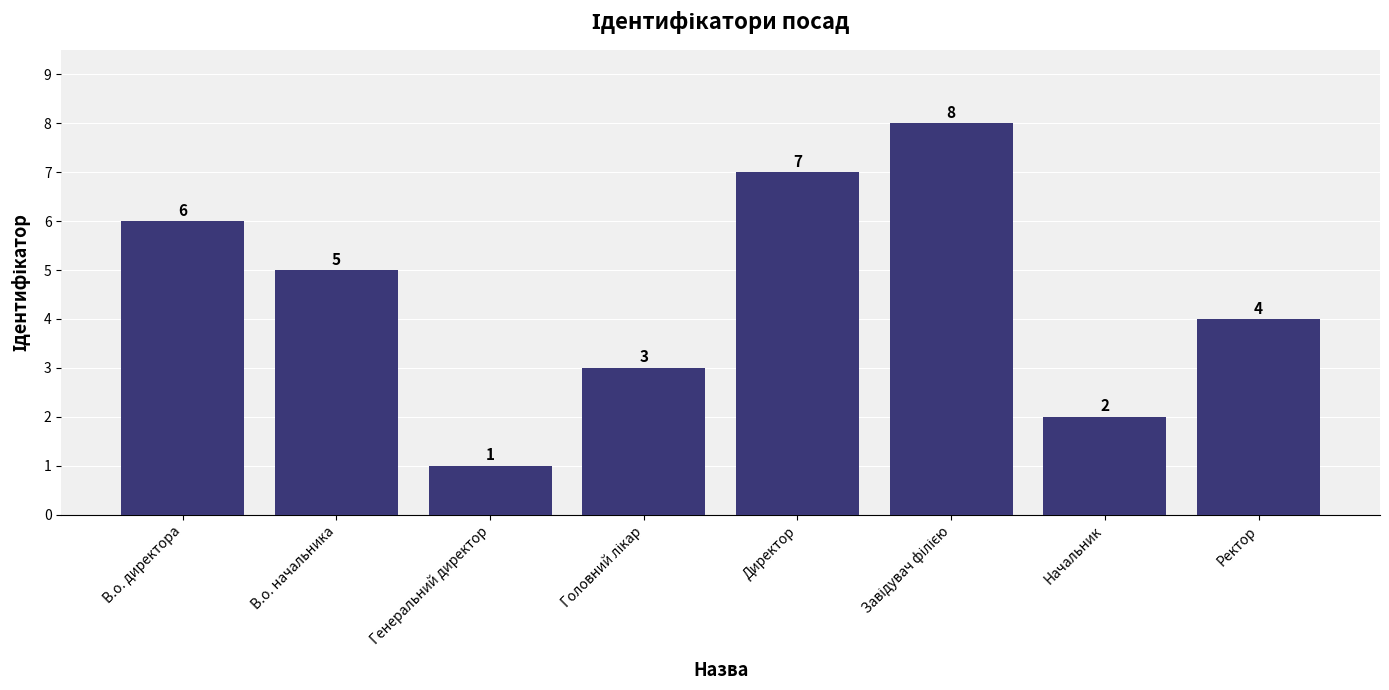

What is the greatest value displayed?

8